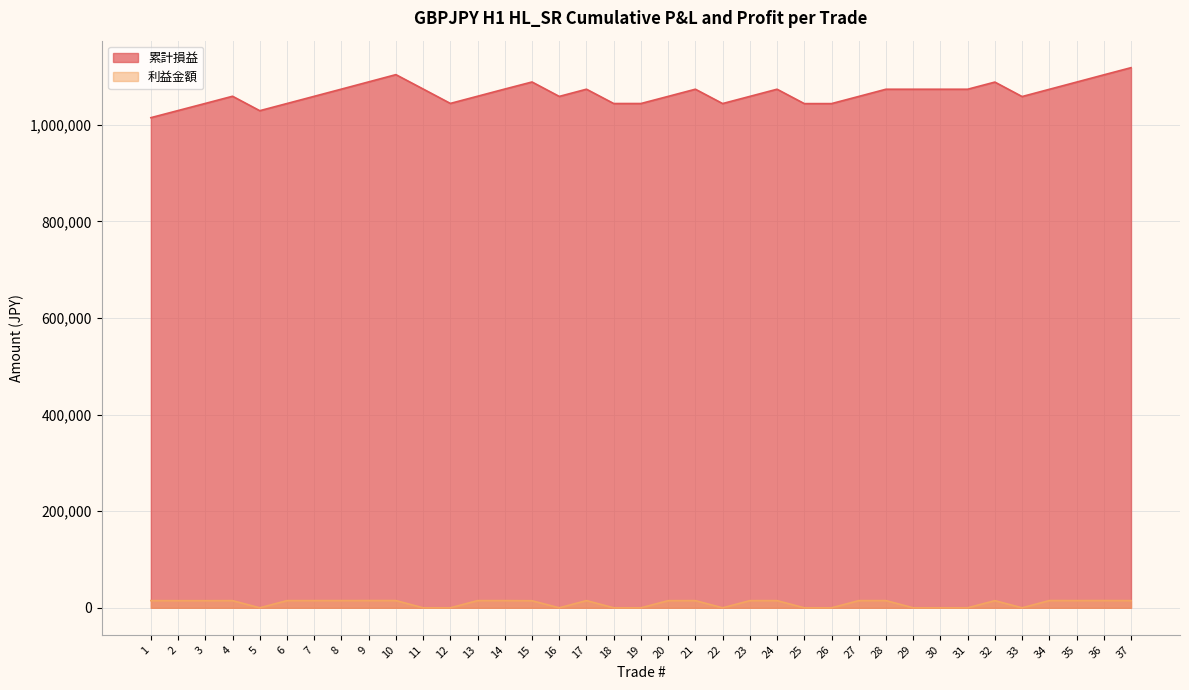

What are all the series names shown in the legend?

累計損益, 利益金額